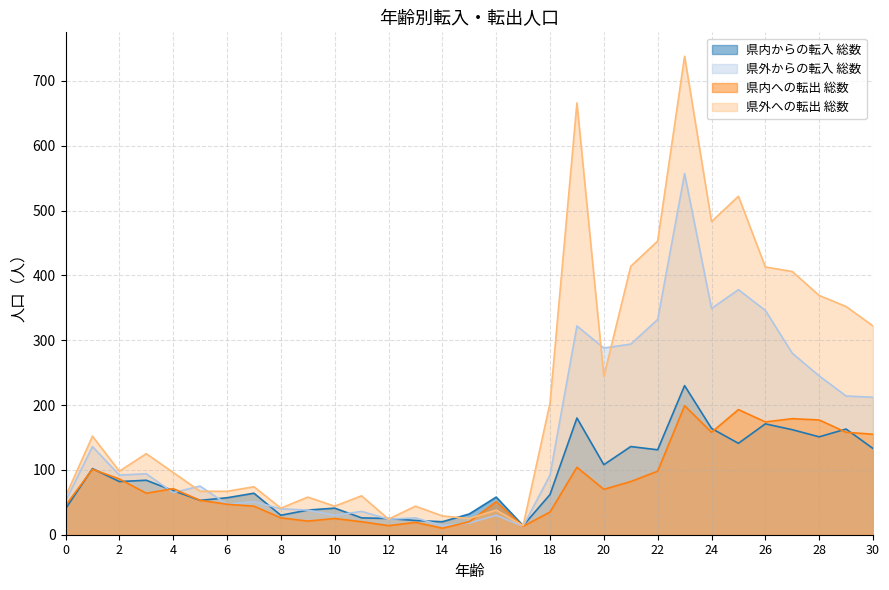

Between 20 and 22, which series saw the biggest shift?

県外への転出 総数